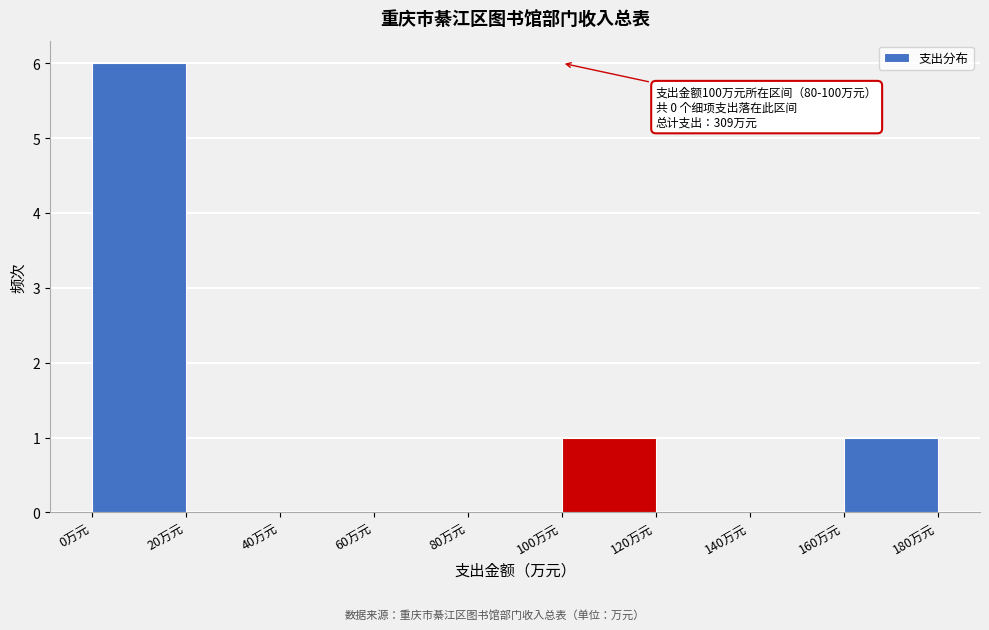

Over which range of the x-axis is the bar tallest?

0 to 20